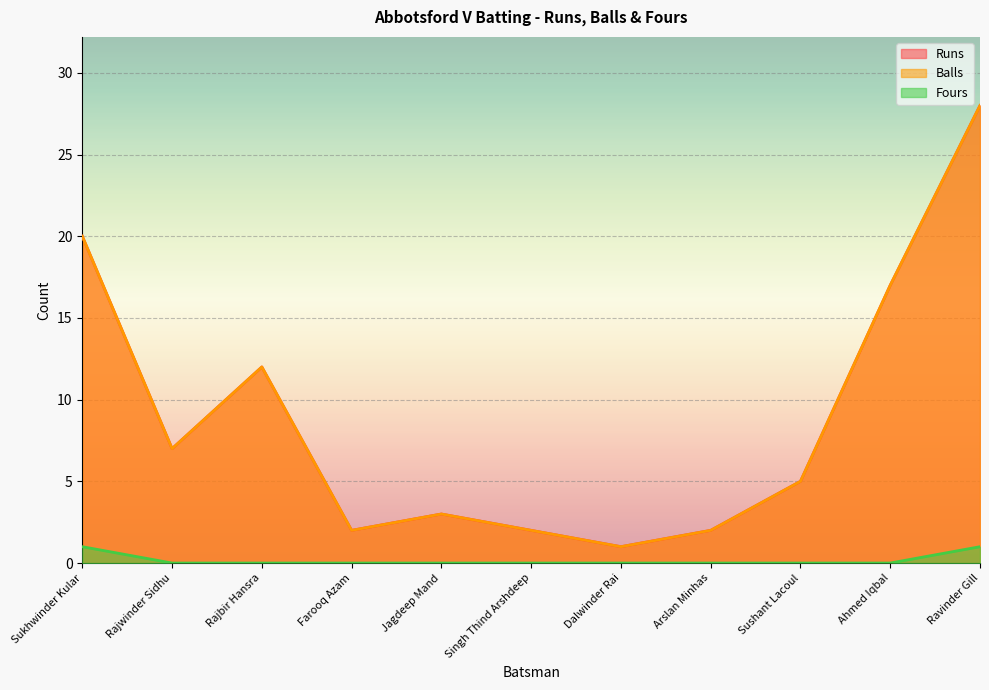

True or false: Balls has more than 1 interior local peaks.

True